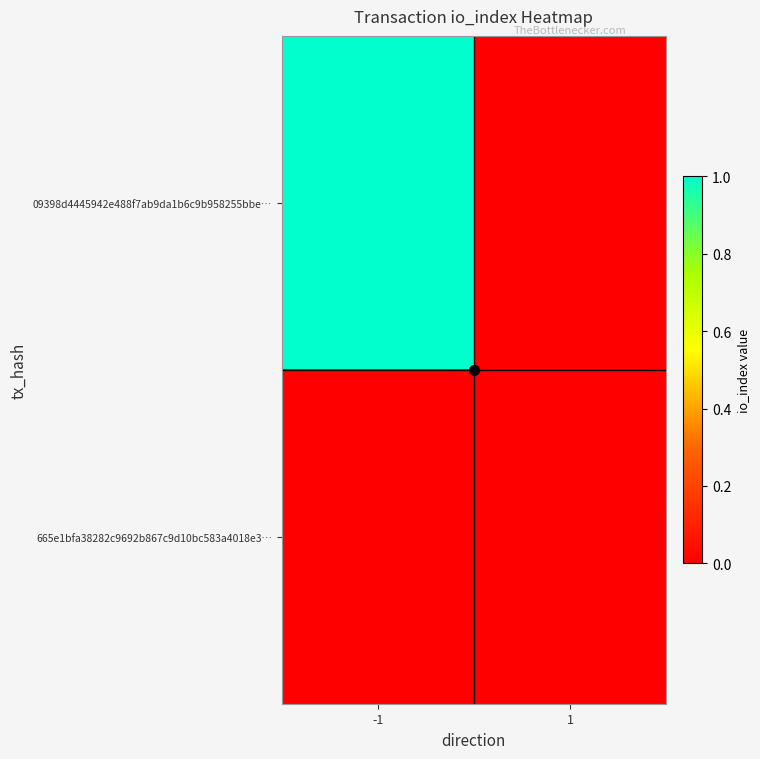

Reading right to left, extract all data points from this chart.

09398d4445942e488f7ab9da1b6c9b958255bbe…: 1=0	-1=1
665e1bfa38282c9692b867c9d10bc583a4018e3…: 1=0	-1=0